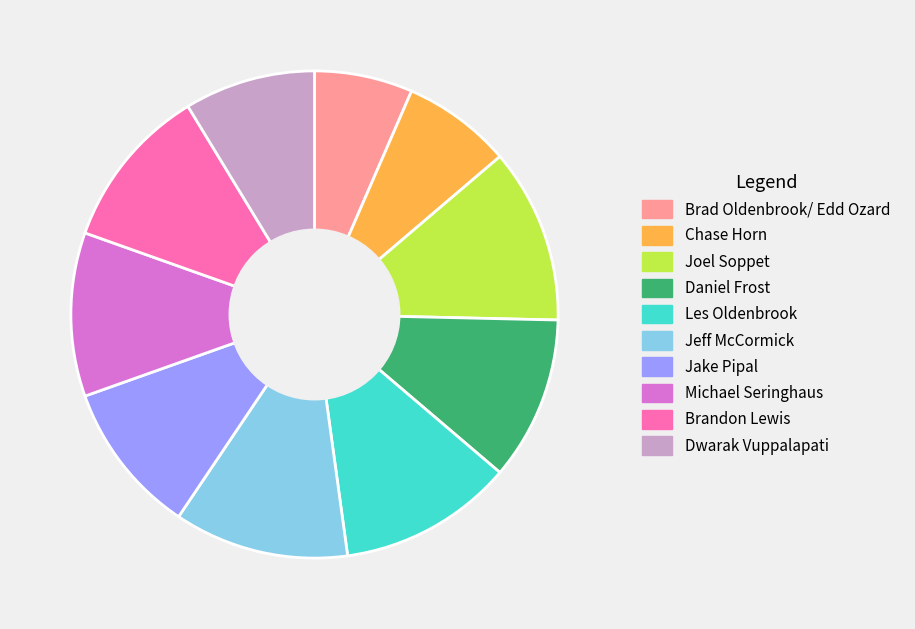

Approximately how many times larger is the value at Jeff McCormick compared to Joel Soppet?

1.0